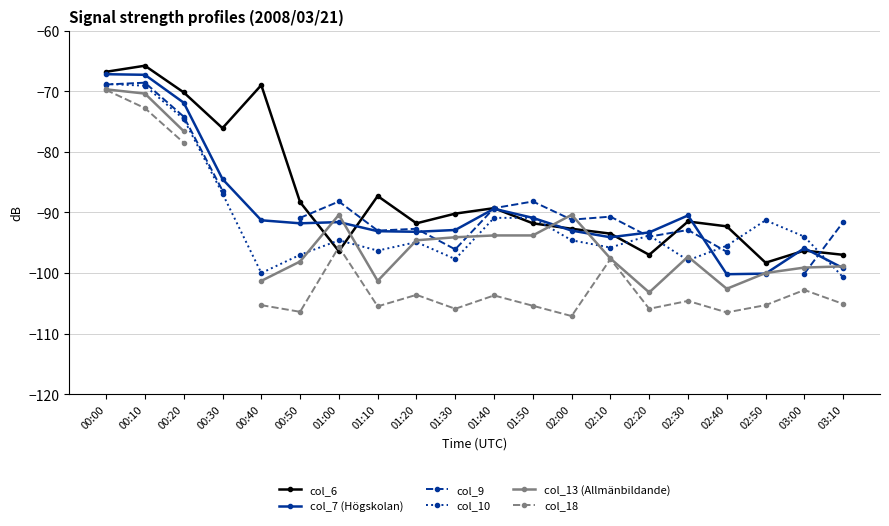

What is the highest value of the col_13 (Allmänbildande) series?

-69.7